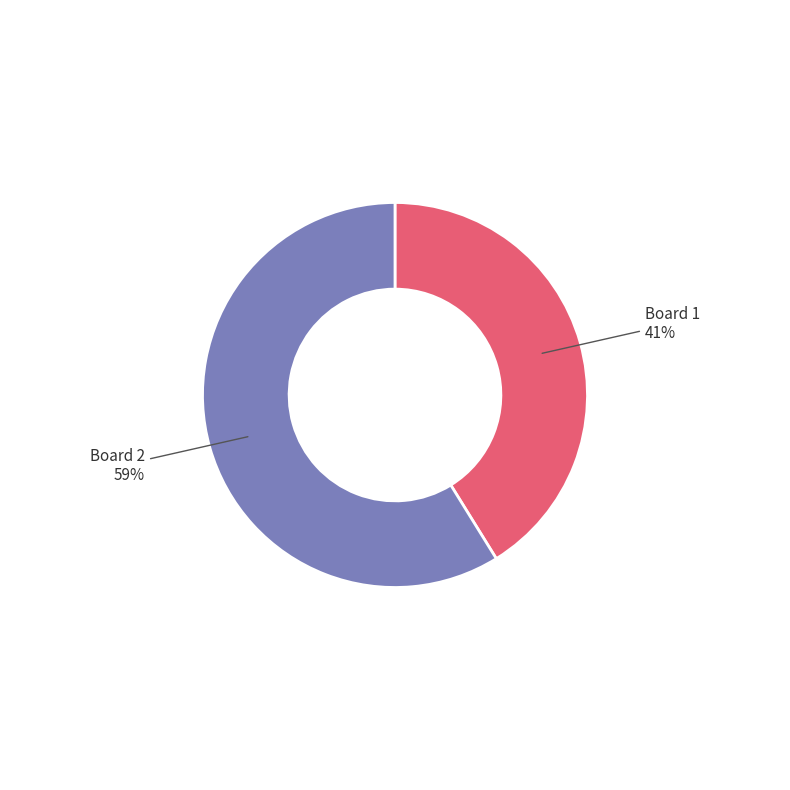

Does any single category account for the majority?

Yes